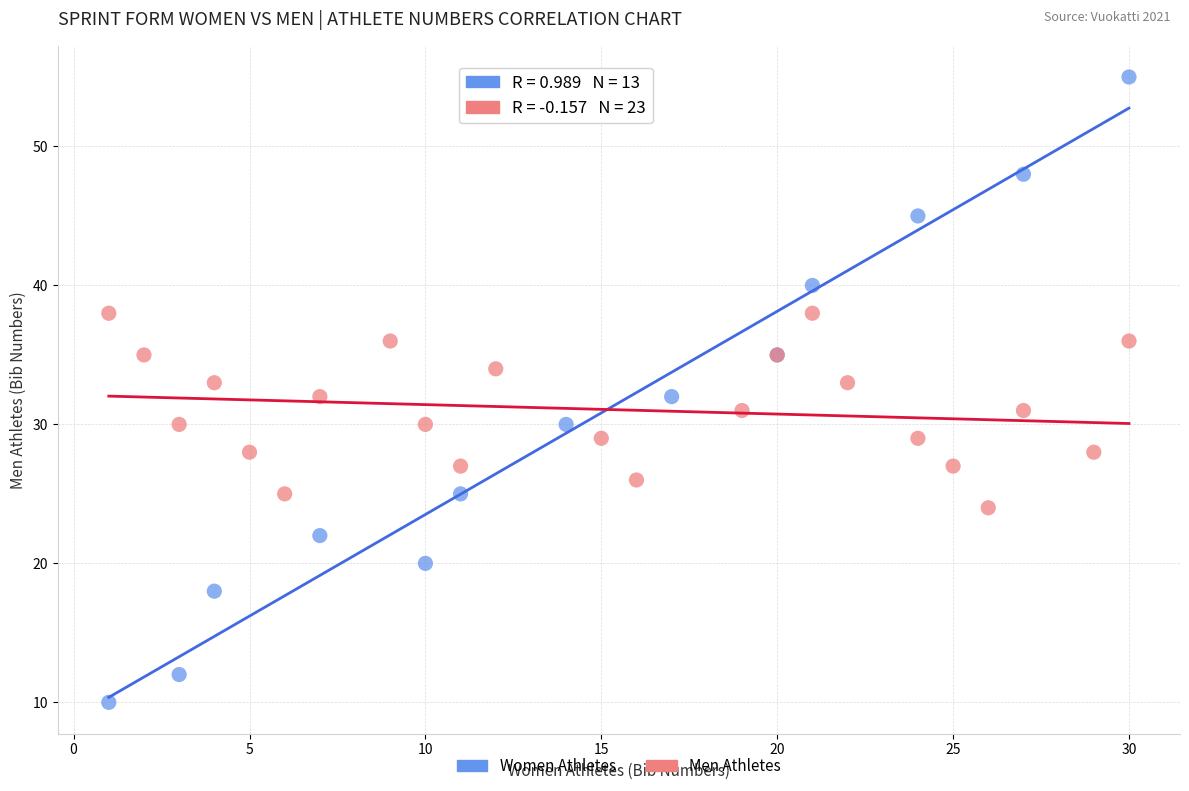

What are all the series names shown in the legend?

Women Athletes, Men Athletes